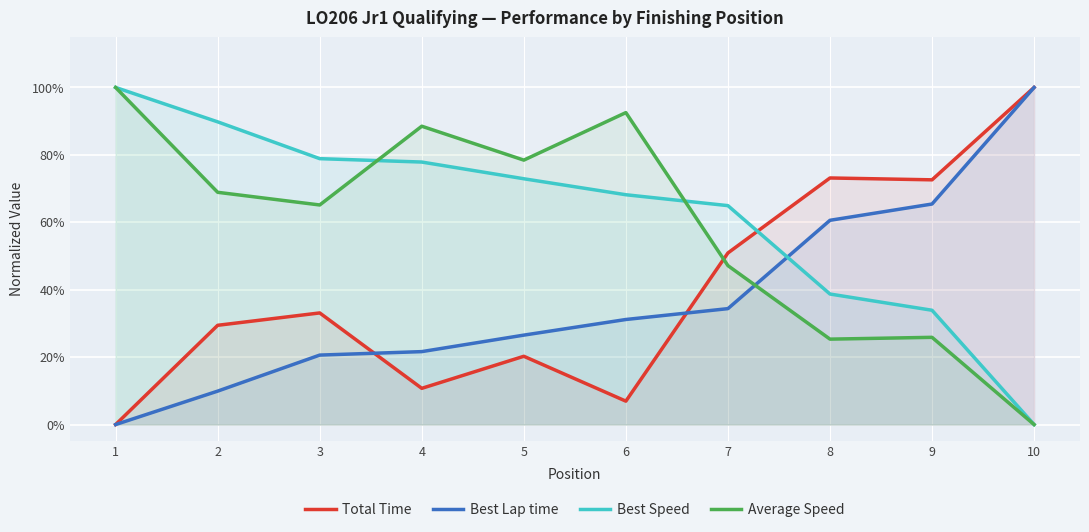

Between 5 and 10, which is larger?

10